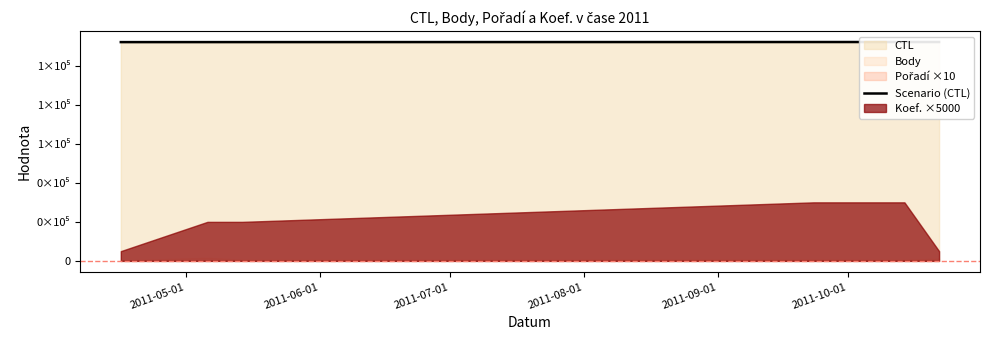

List the labels in order of value, smallest first.

2011-05-01, 2011-06-01, 2011-07-01, 2011-08-01, 2011-09-01, 2011-10-01